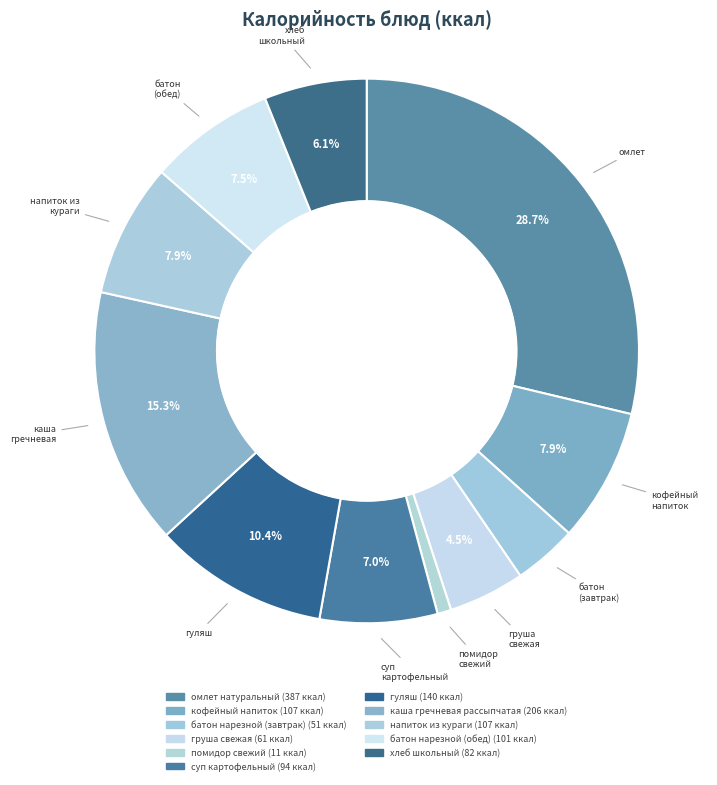

To the nearest percent, what is the average slice percentage?

9%